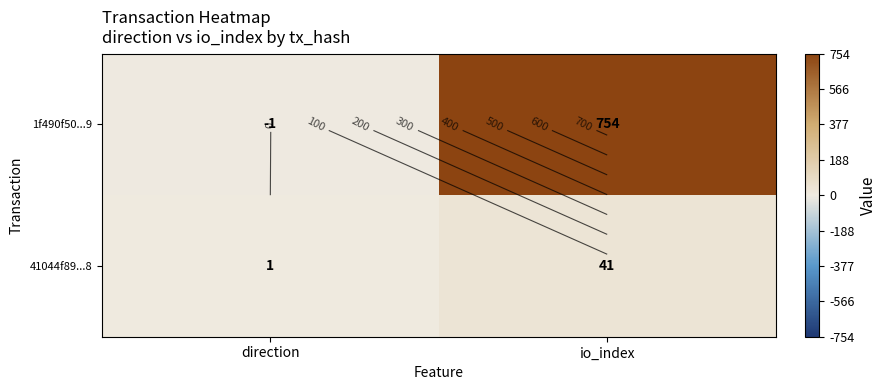

List the series in order of their overall mean, lowest first.

41044f89...8, 1f490f50...9